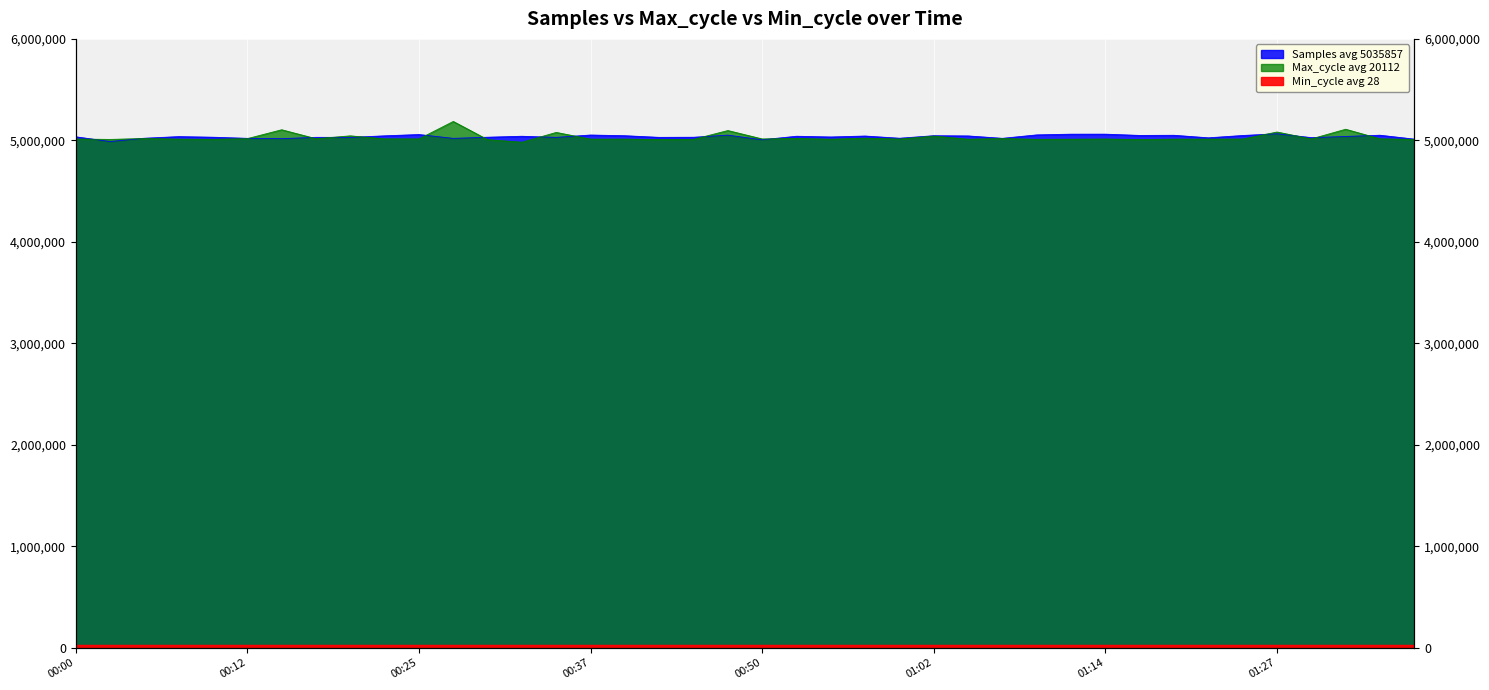

At how many categories does at least one series exceed 5117853?

1